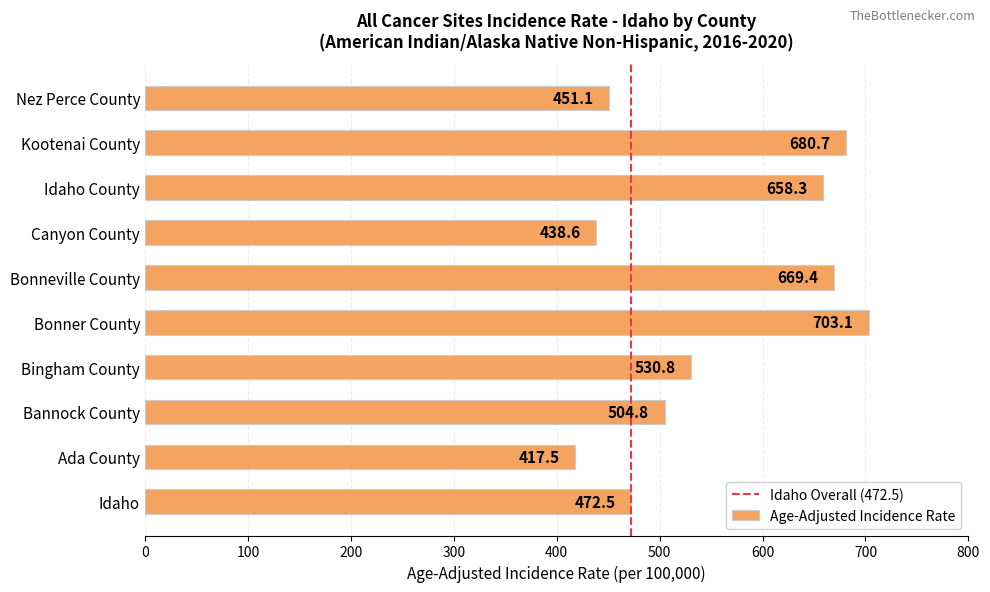

At which label is the value closest to 560?

Bingham County